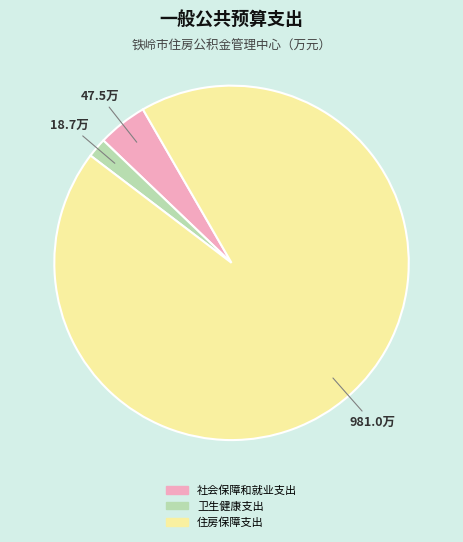

Rank the categories by value from lowest to highest.

卫生健康支出, 社会保障和就业支出, 住房保障支出